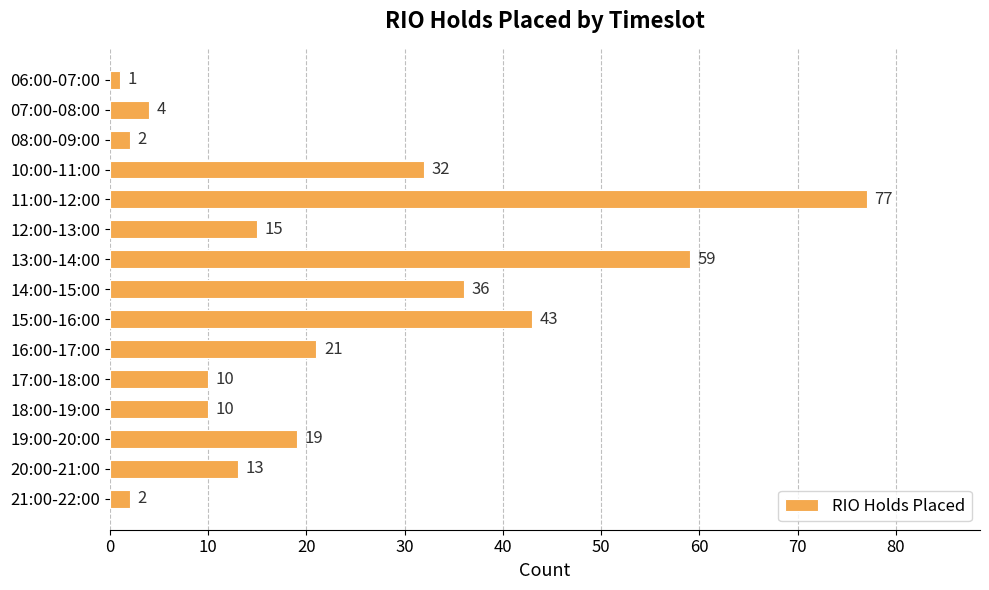

The chart shows a value of 4 at 20:00-21:00. True or false?

False